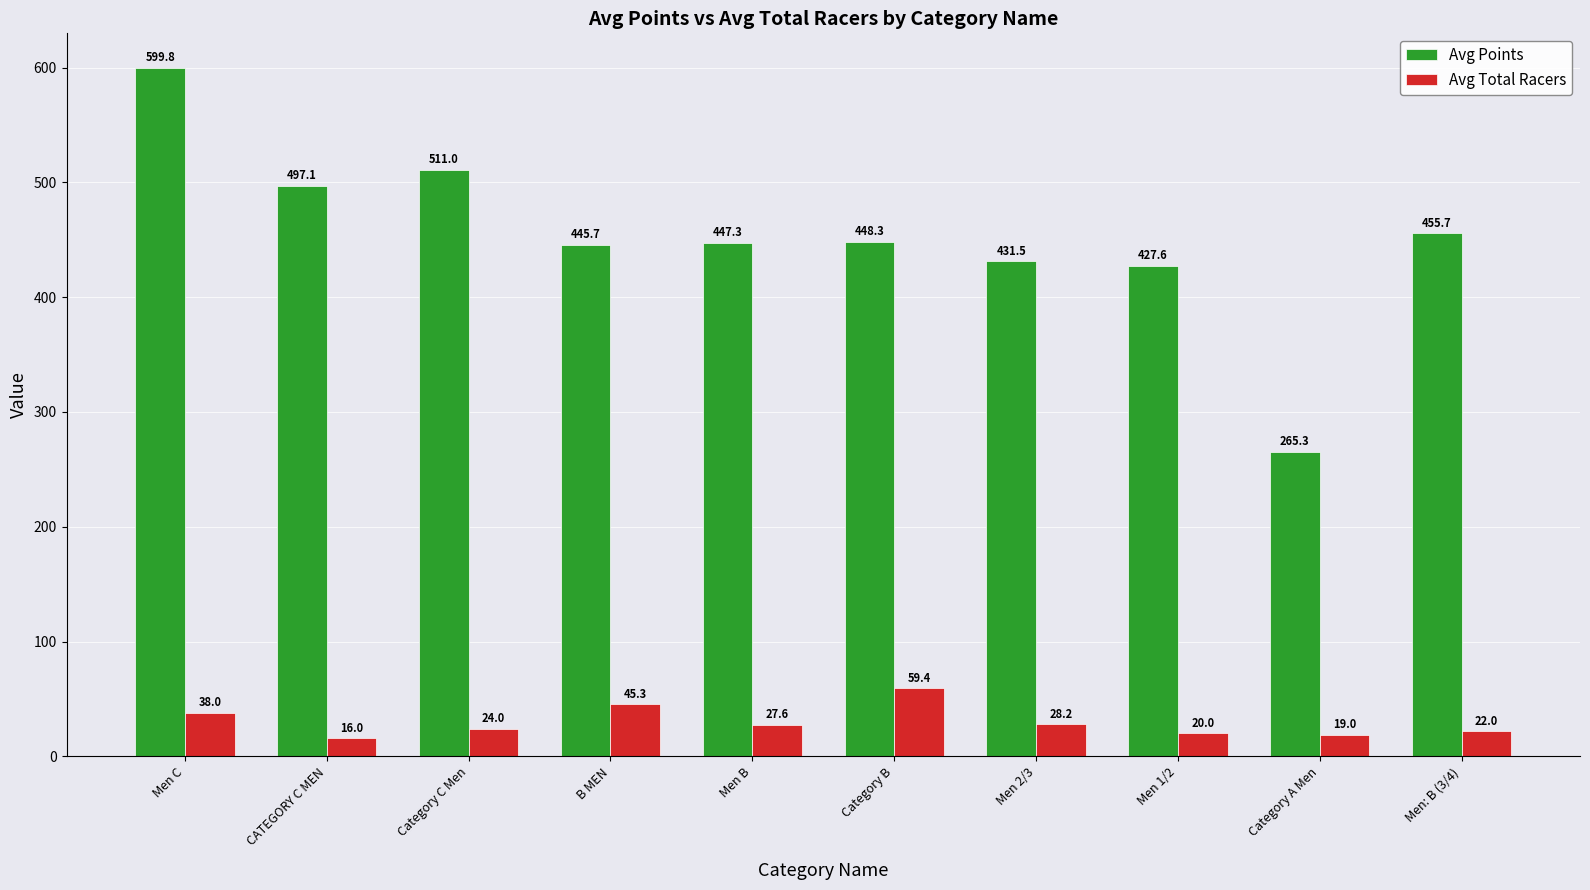

What is the minimum value shown in the chart?

16.0